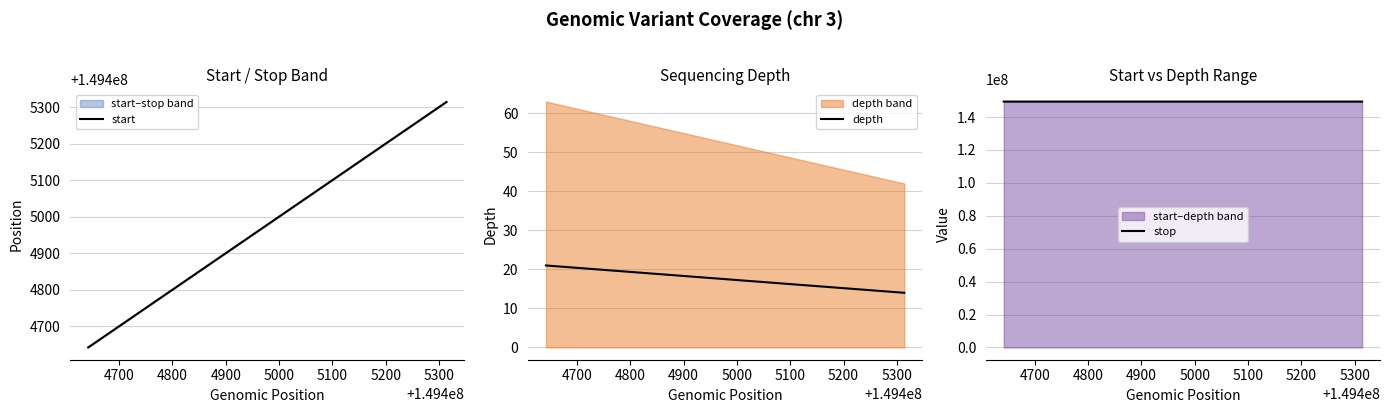

Does the chart display data point markers on the line(s)?

No